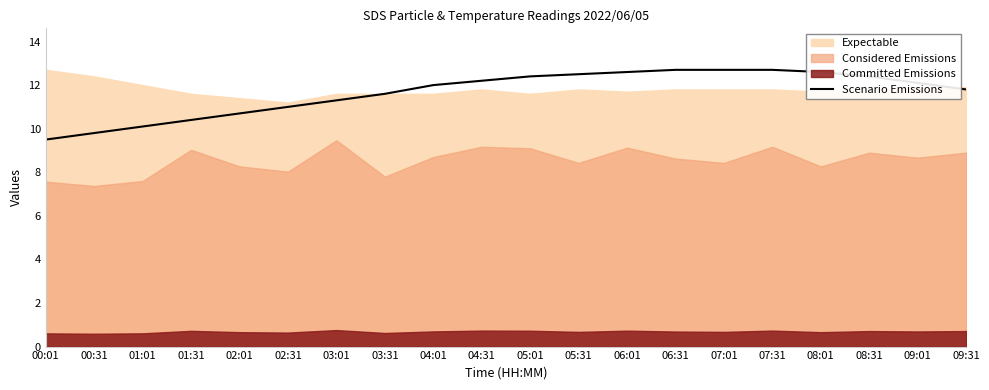

Where does the data first go above 12?

04:31